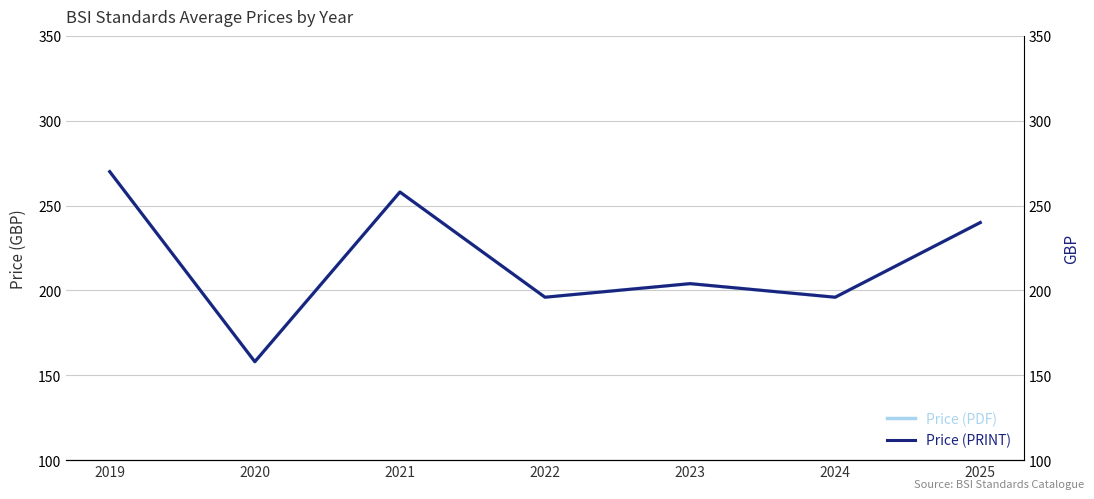

True or false: Price (PRINT) and Price (PDF) cross at least once.

False